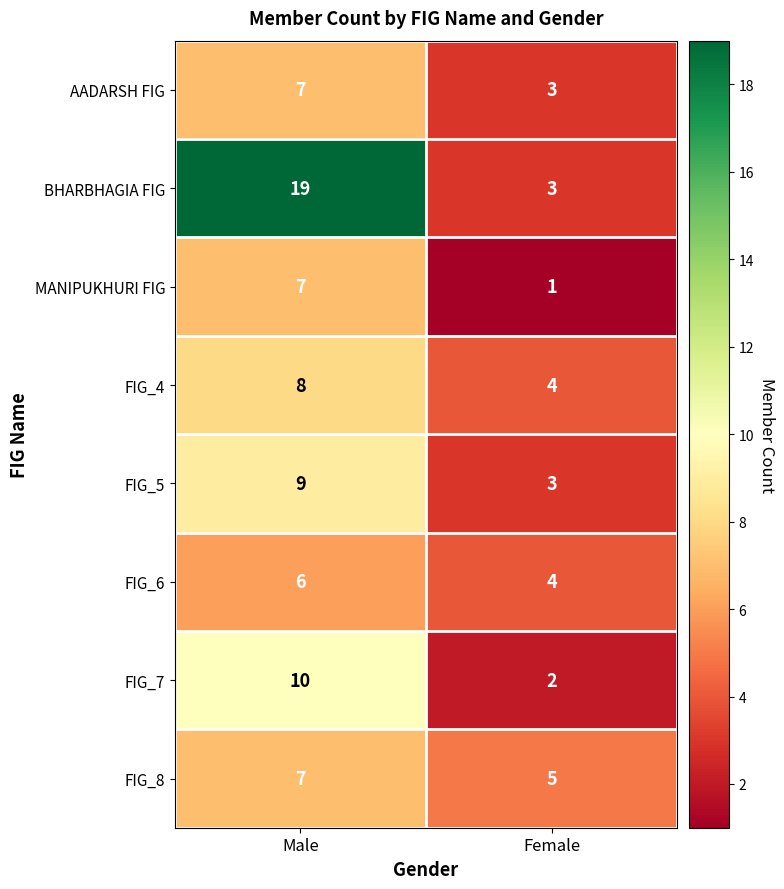

At which label does FIG_7 reach its minimum?

Female